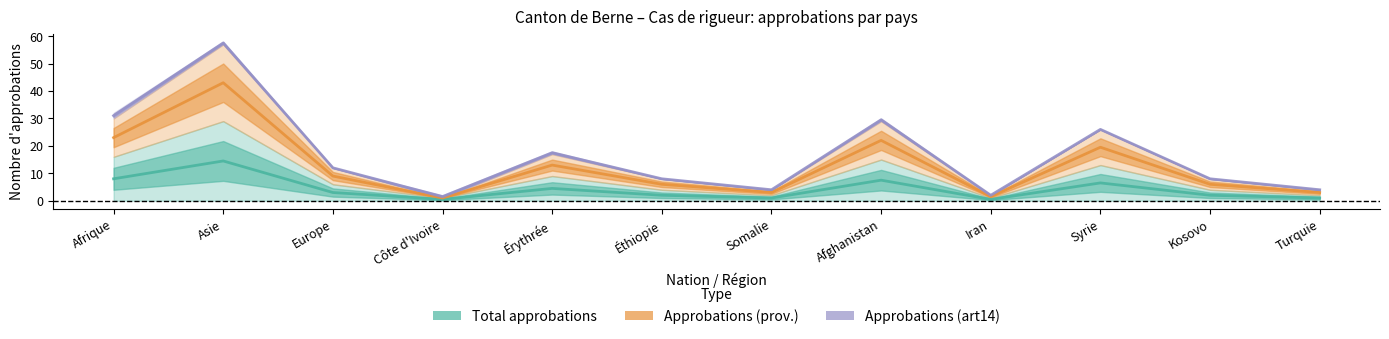

Does the chart display data point markers on the line(s)?

No